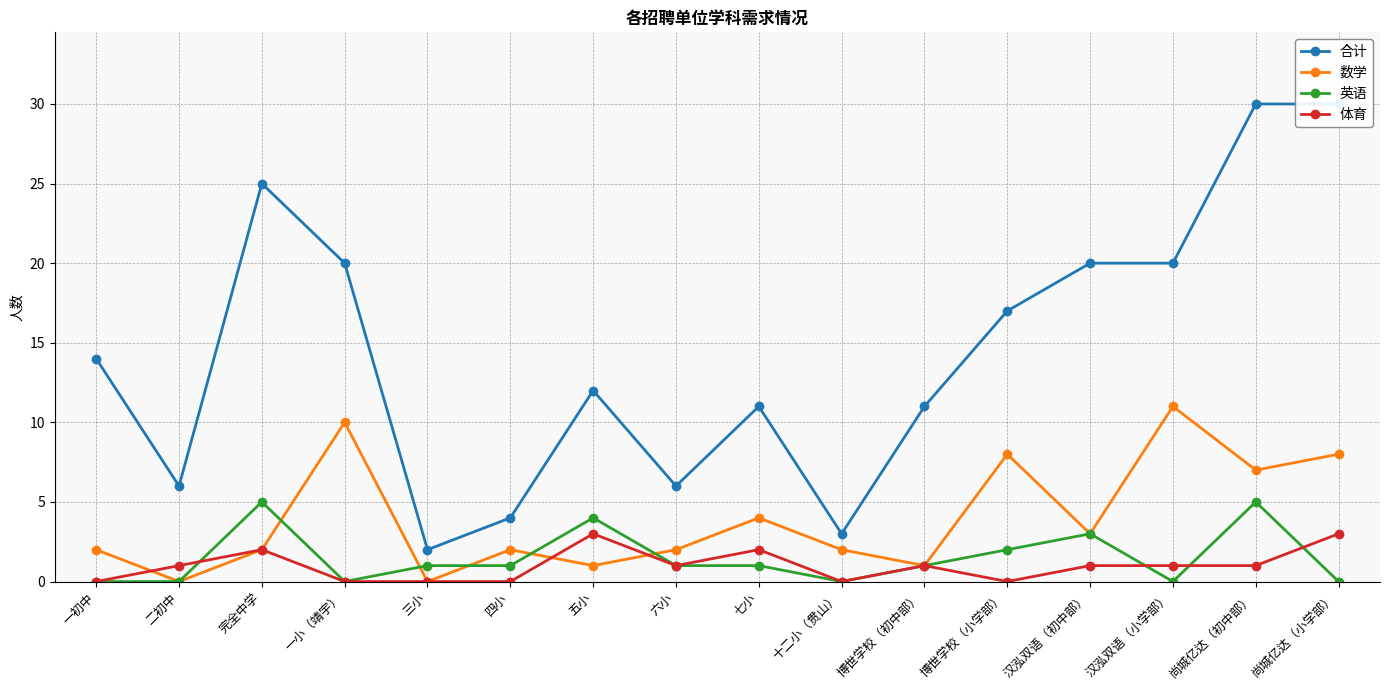

Which series ends up on top after the final intersection of 体育 and 英语?

体育